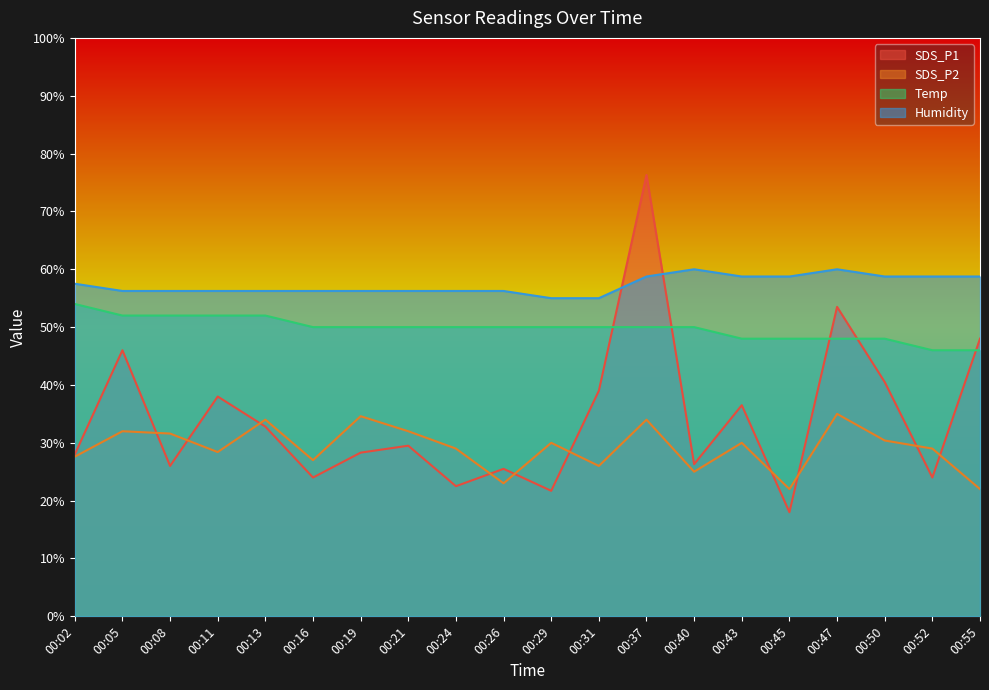

What is the sum of the SDS_P1 values at 00:55 and 00:37?

124.3